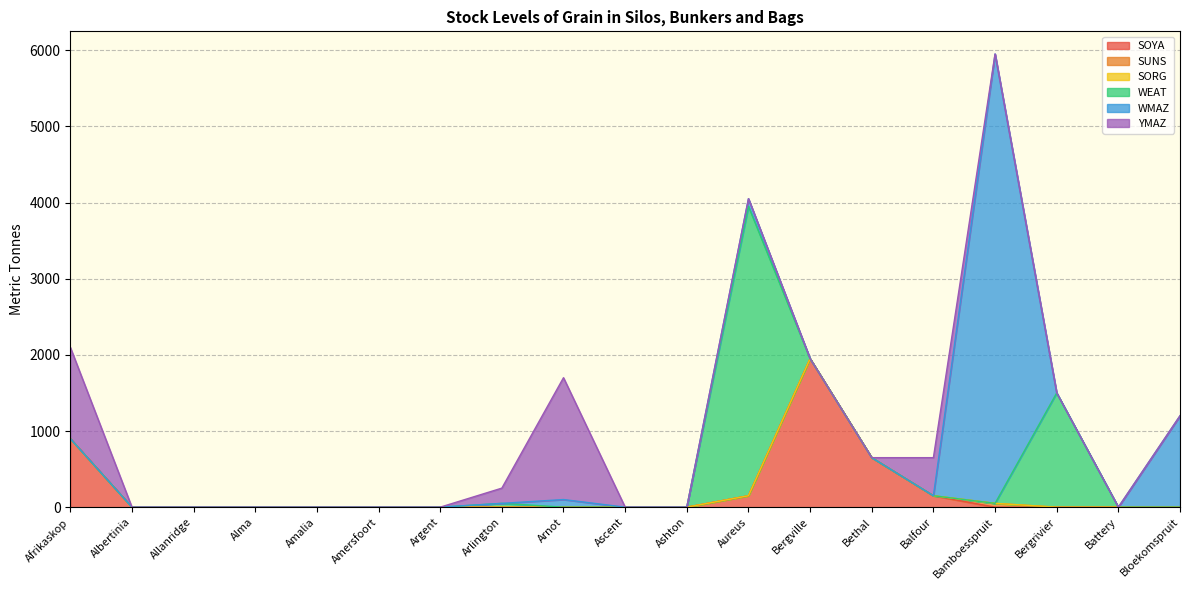

Where do SUNS and YMAZ first cross each other?

Balfour and Bamboesspruit